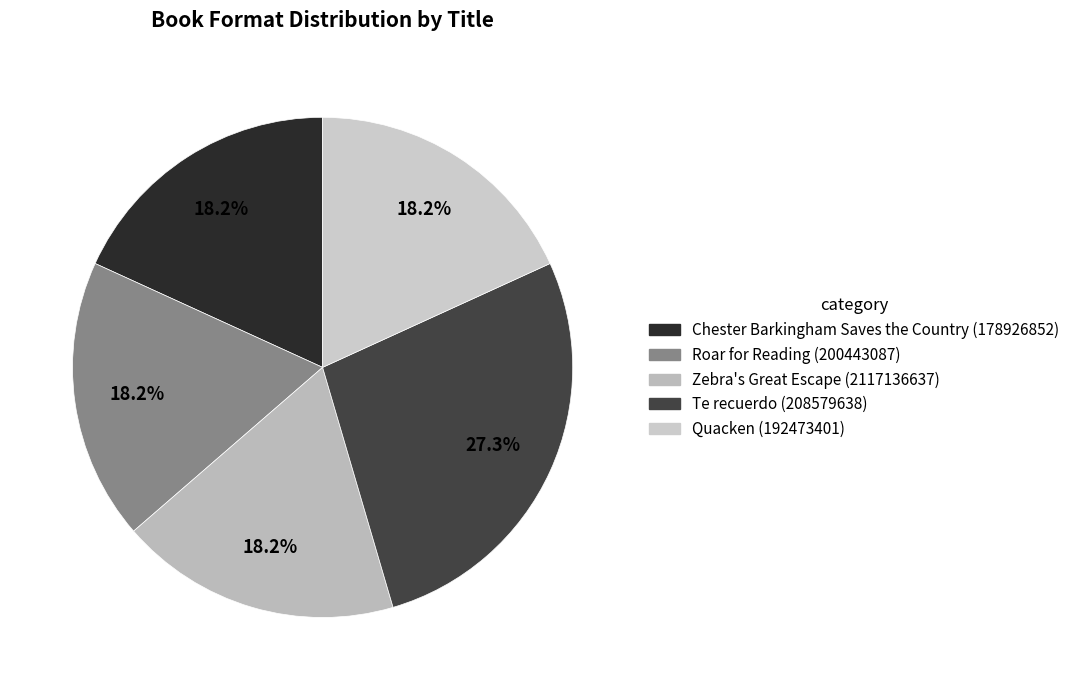

To the nearest percent, what is the average slice percentage?

20%